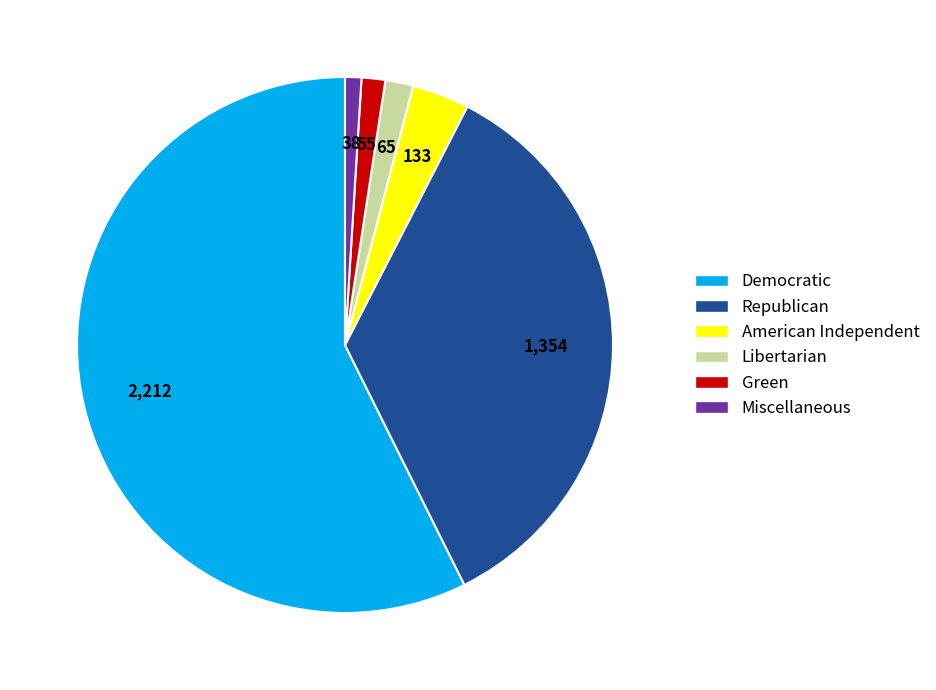

Does any single category account for the majority?

Yes